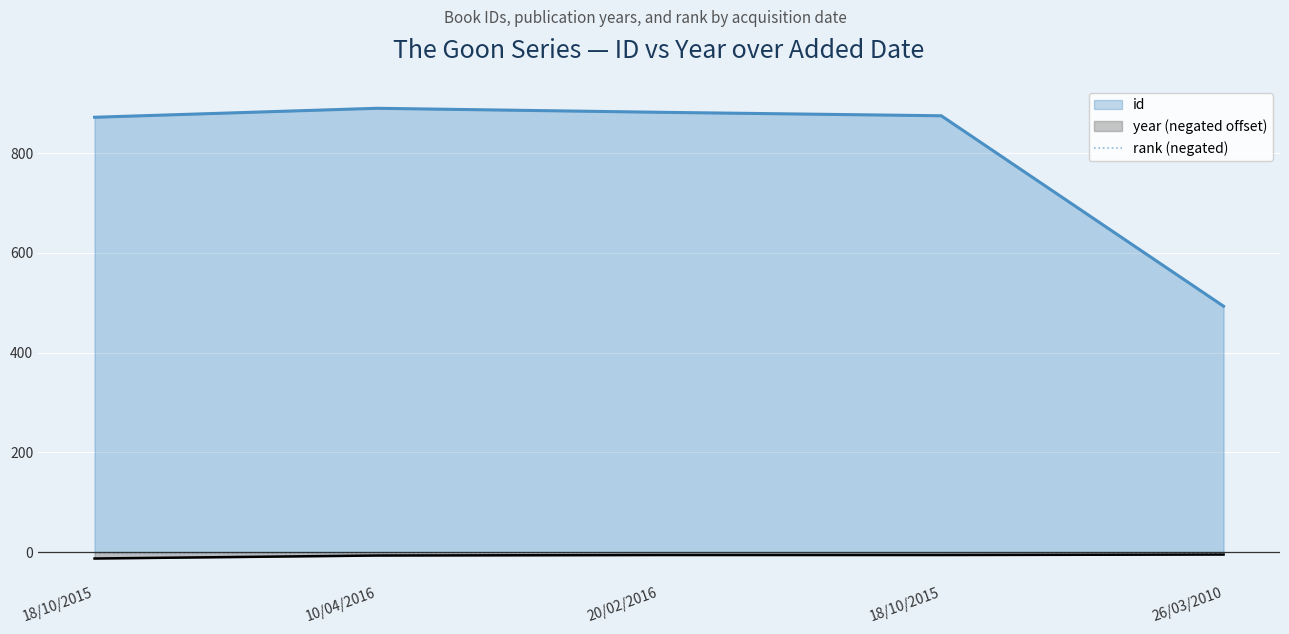

What is the label of the 1st point from the left?

18/10/2015